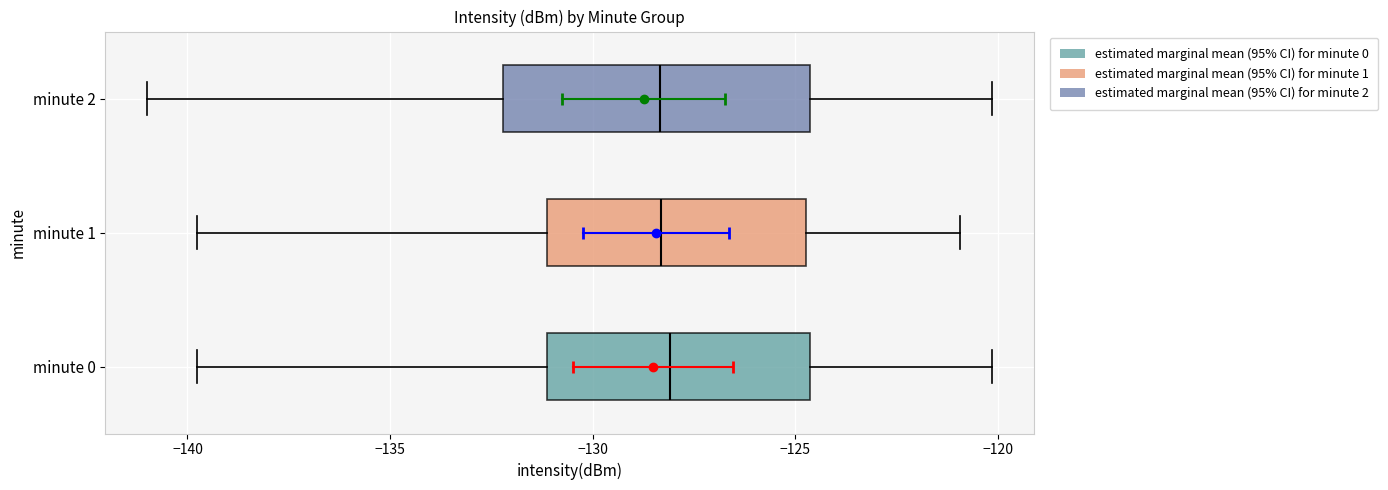

Reading bottom to top, read every box against the x-axis: the position of its median line, the range the box covers, and the ends of its whiskers. The values are not printed on the chart, so give them approximately, as read against the axis.

minute 0: median -128.0, box -131.0 to -124.5, whiskers -140.0 to -120.0
minute 1: median -128.5, box -131.0 to -124.5, whiskers -140.0 to -121.0
minute 2: median -128.5, box -132.0 to -124.5, whiskers -141.0 to -120.0